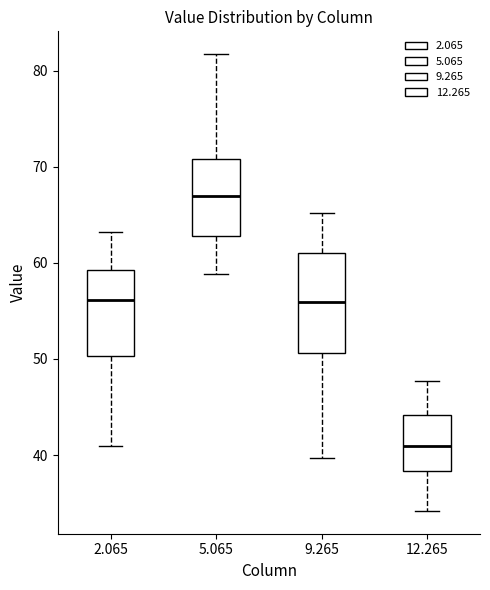

Which box's median line is the lowest?

12.265